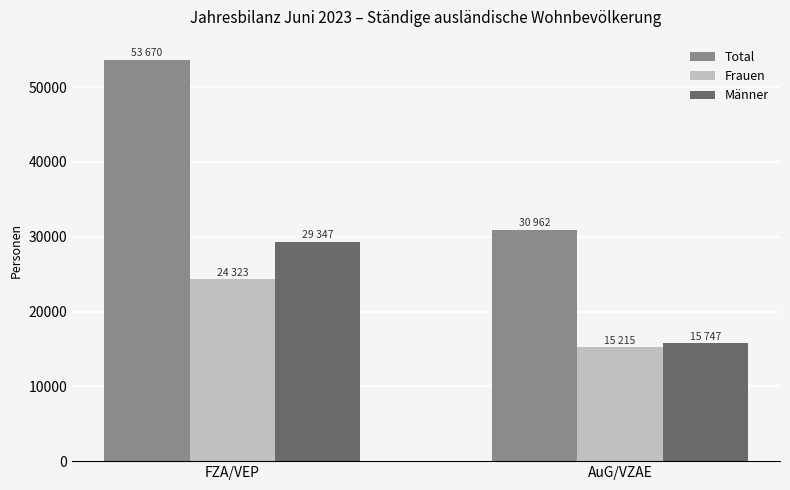

What is the approximate value of Total at FZA/VEP?

53670